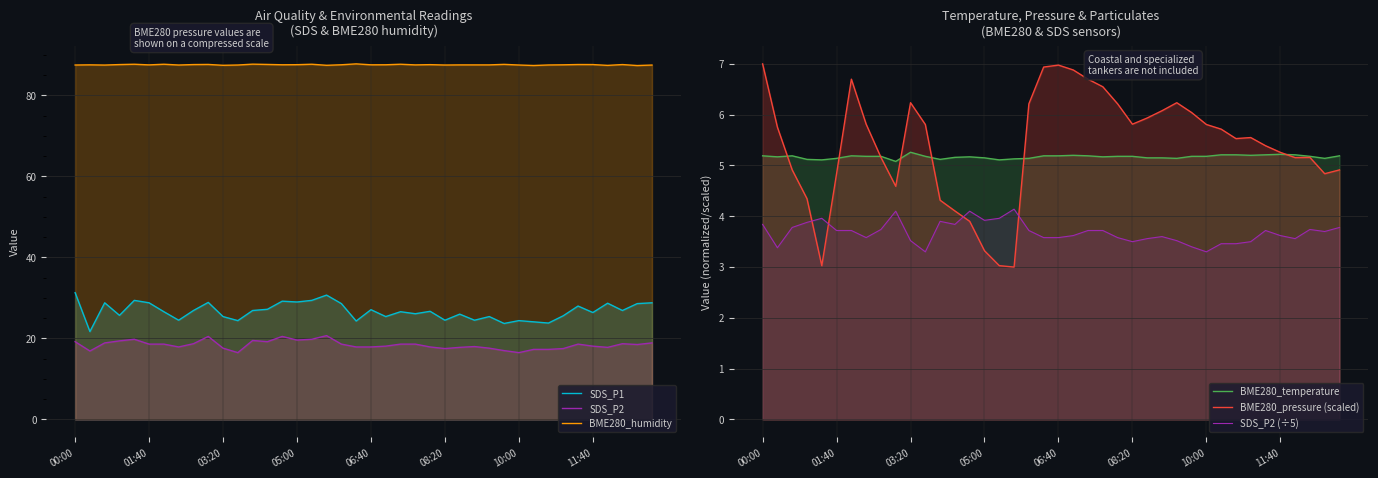

What is the value of the BME280_pressure (scaled) point at the 33rd from the left?

5.5